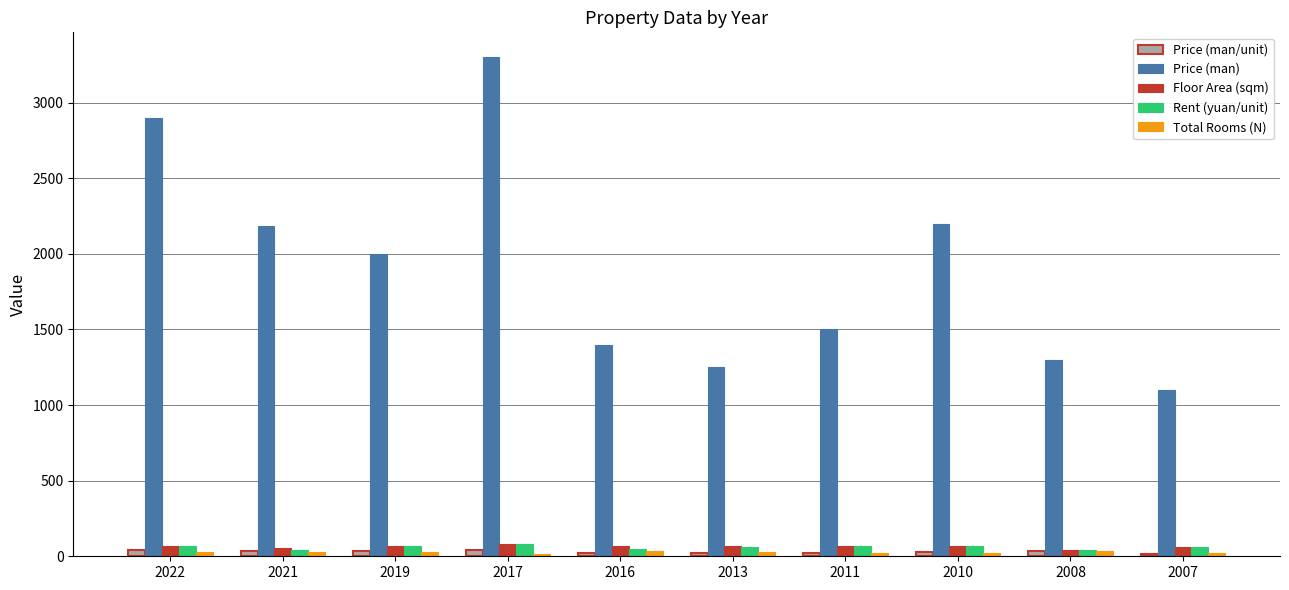

Is it true that Price (man/unit) equals 36.4 at 2021?

True